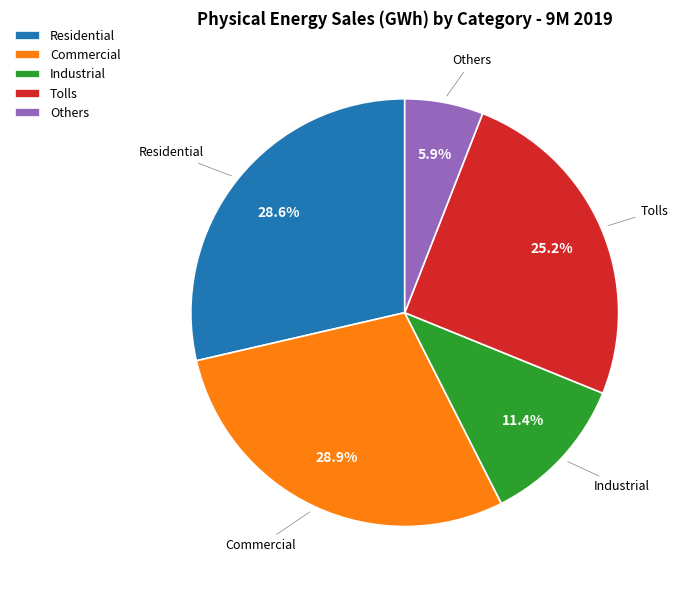

Count the number of slices in the pie.

5